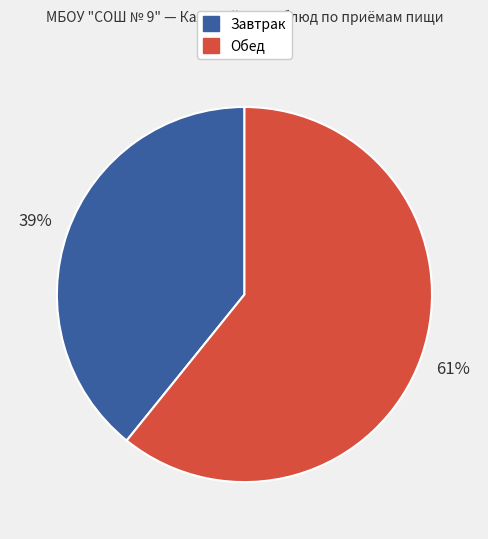

Is there a majority slice in this chart?

Yes